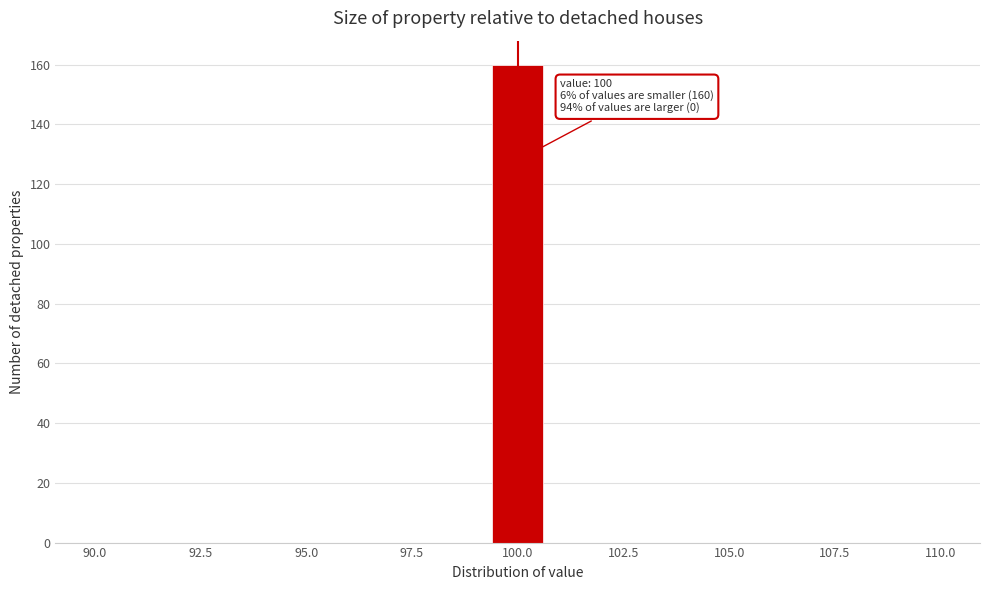

Read against the x-axis, roughly where is the centre of the tallest bar?

100.0